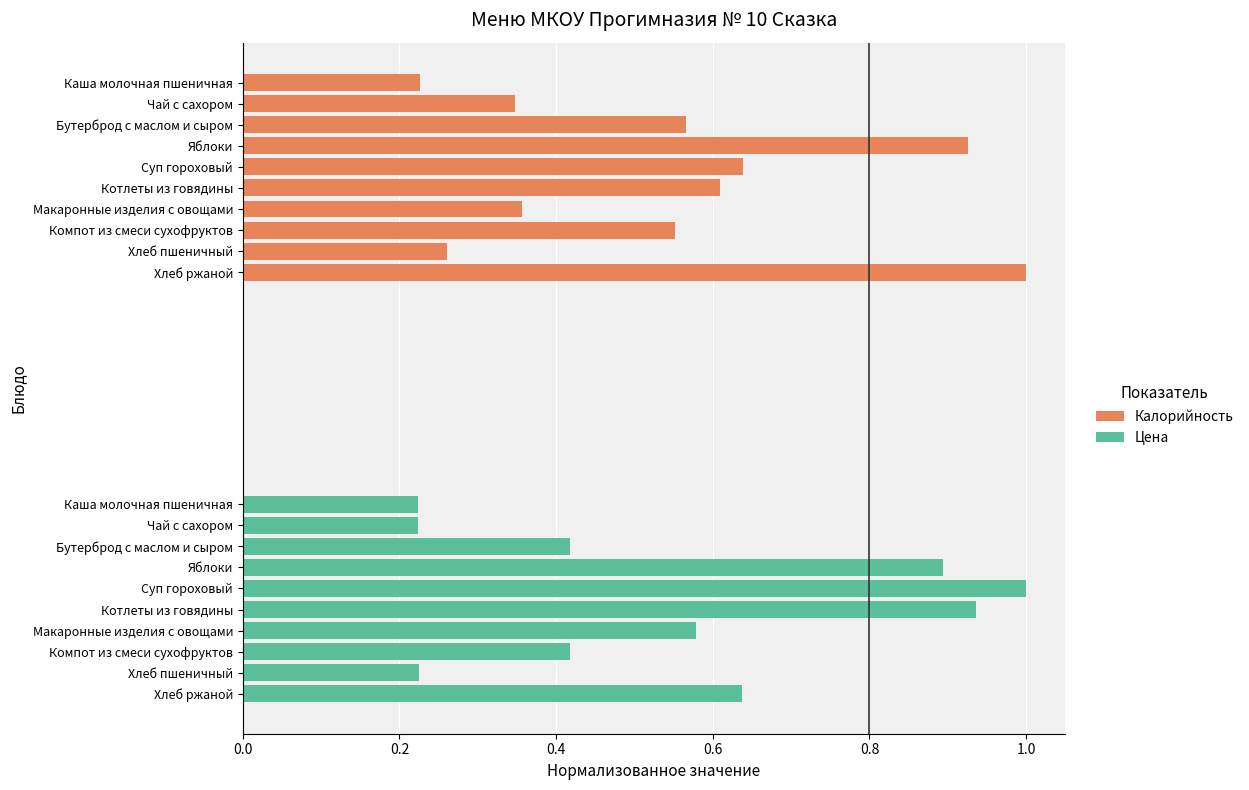

Which series has the largest total across all categories?

Цена